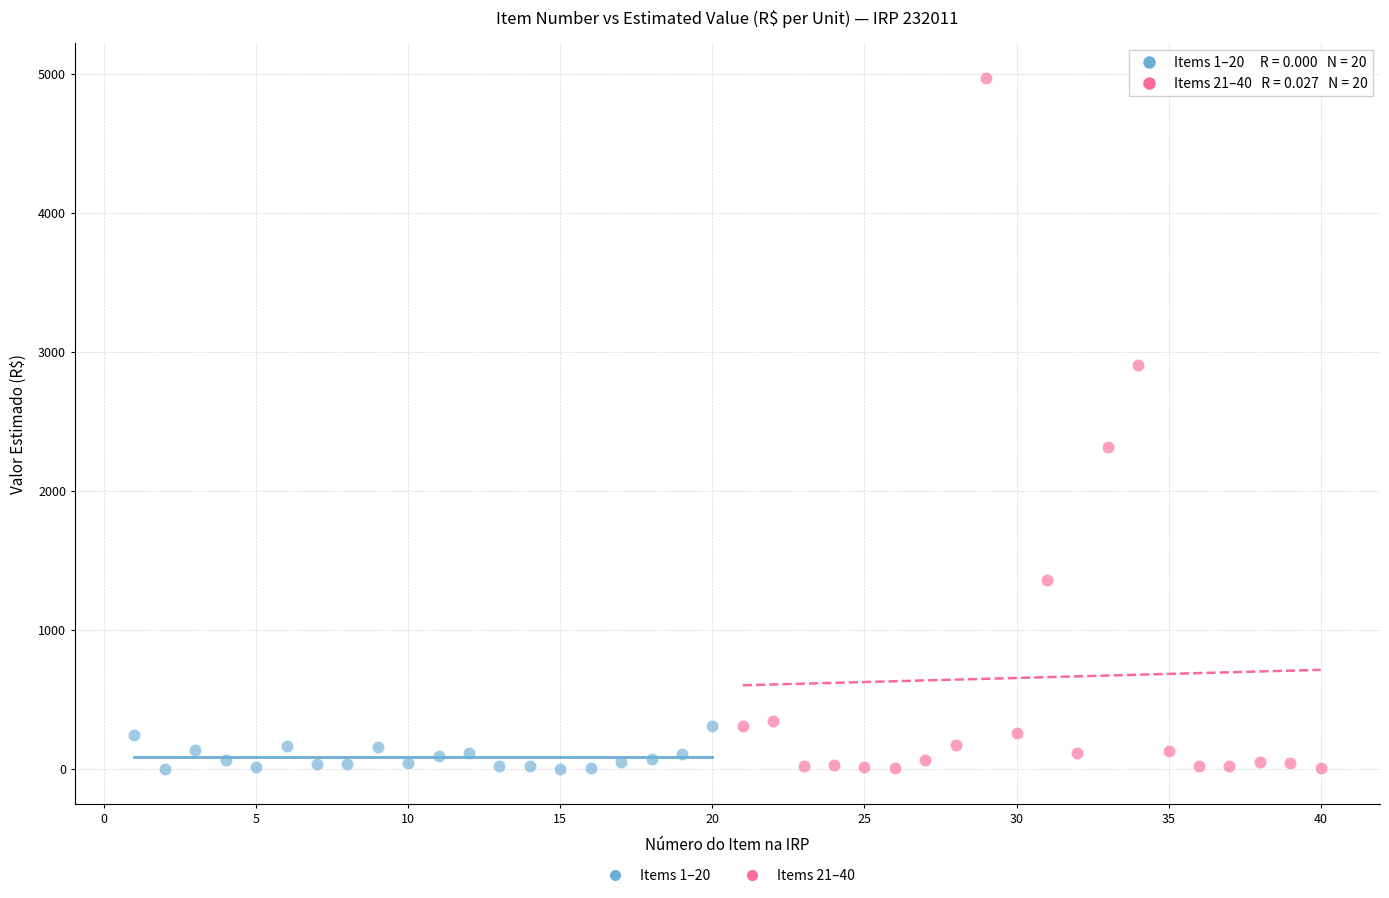

Which series reaches the maximum Y coordinate?

Items 21–40